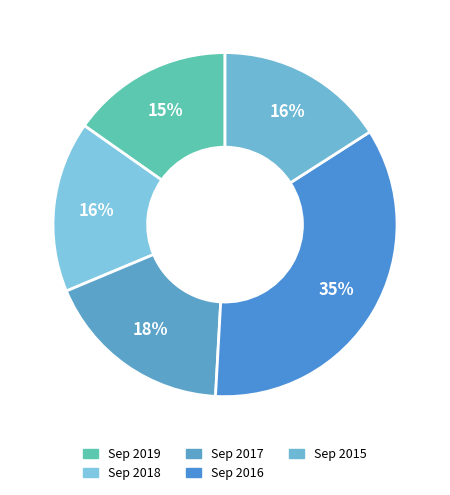

To the nearest percent, what is the difference between the Sep 2019 and Sep 2015 slice percentages?

1%